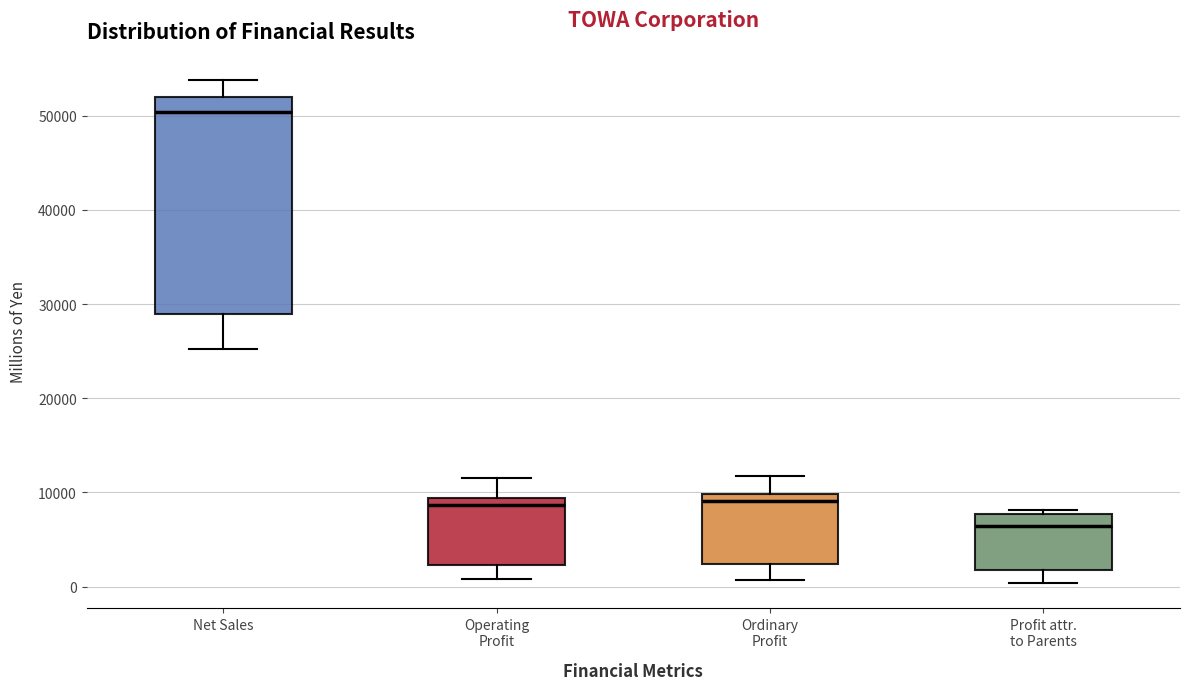

Which box is the tallest, from its lower edge to its upper edge?

Net Sales